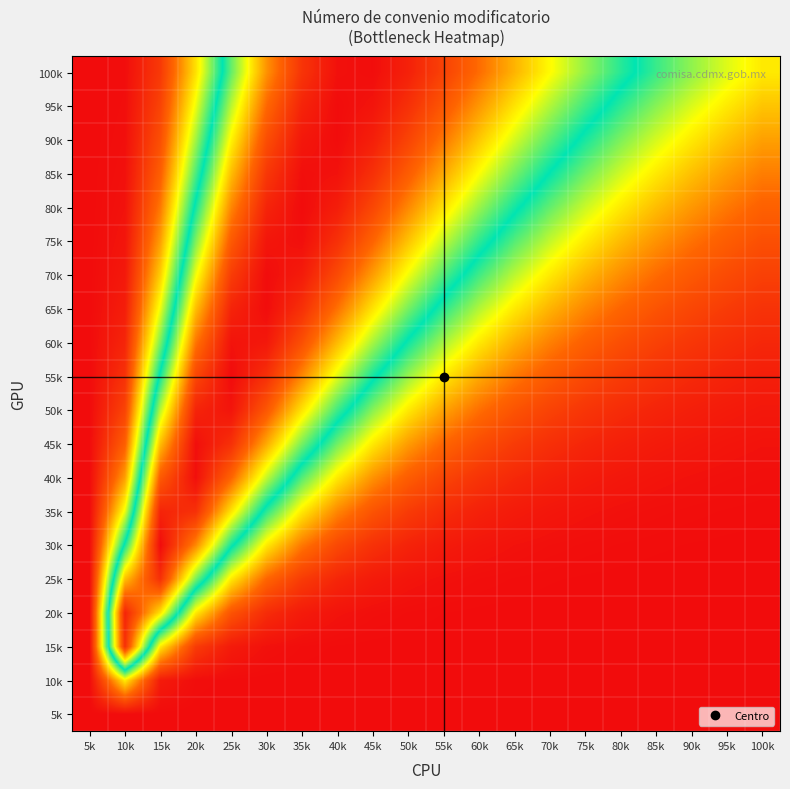

What is the total value across all series at 15k?

8.6